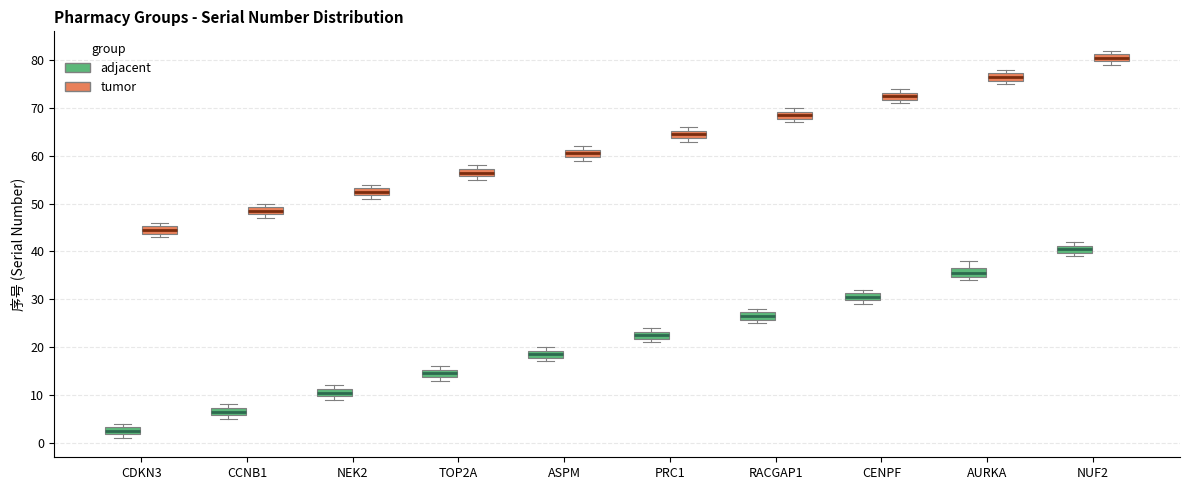

Which box's median line is the lowest?

CDKN3 (adjacent)